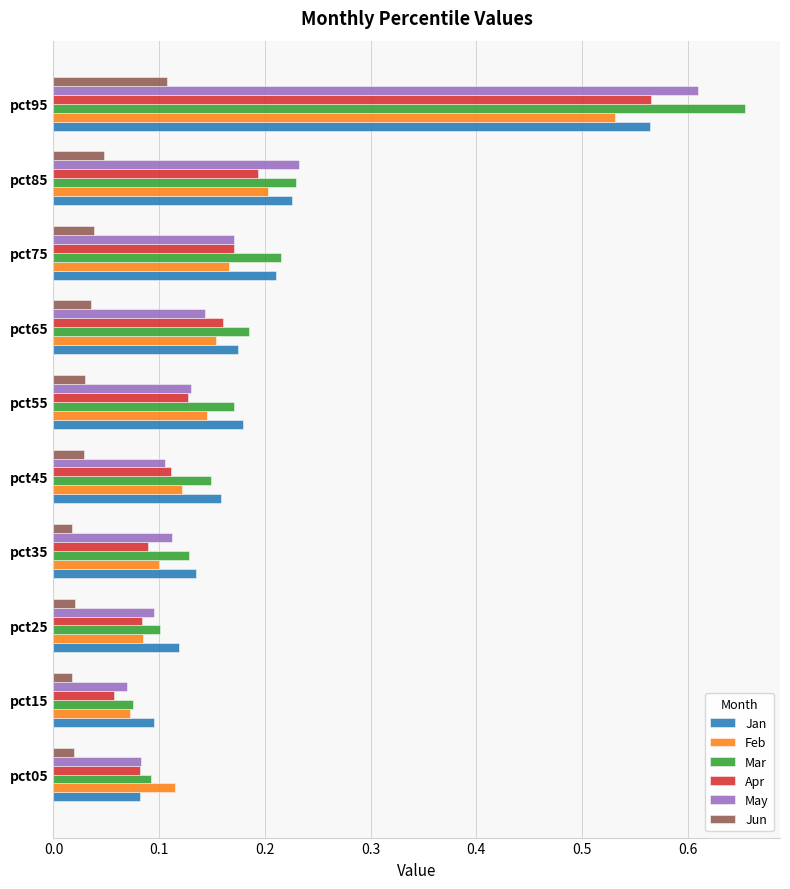

How many categories are shown in the chart?

10